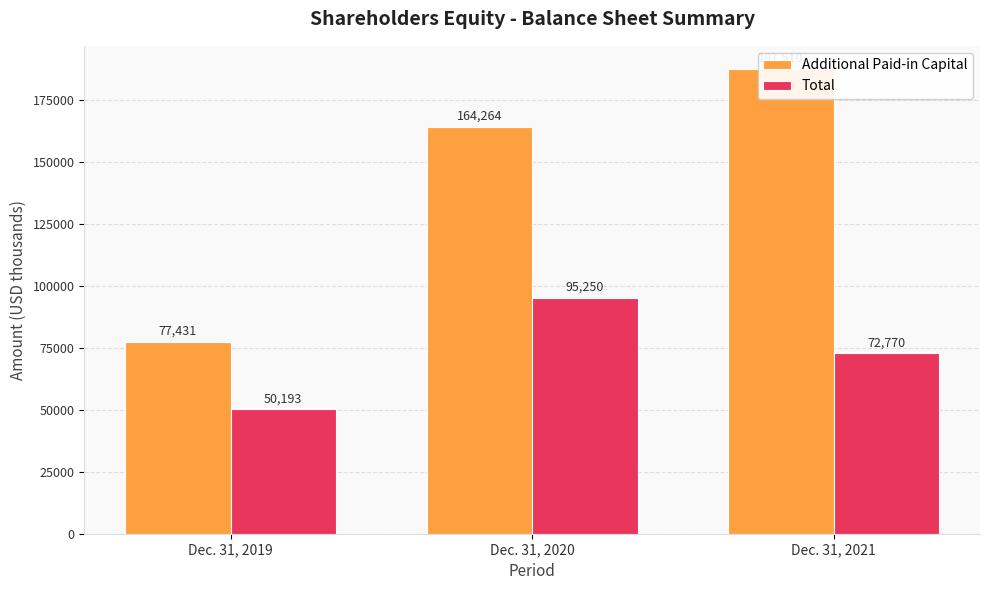

How many values in the Total series are below 72770?

1